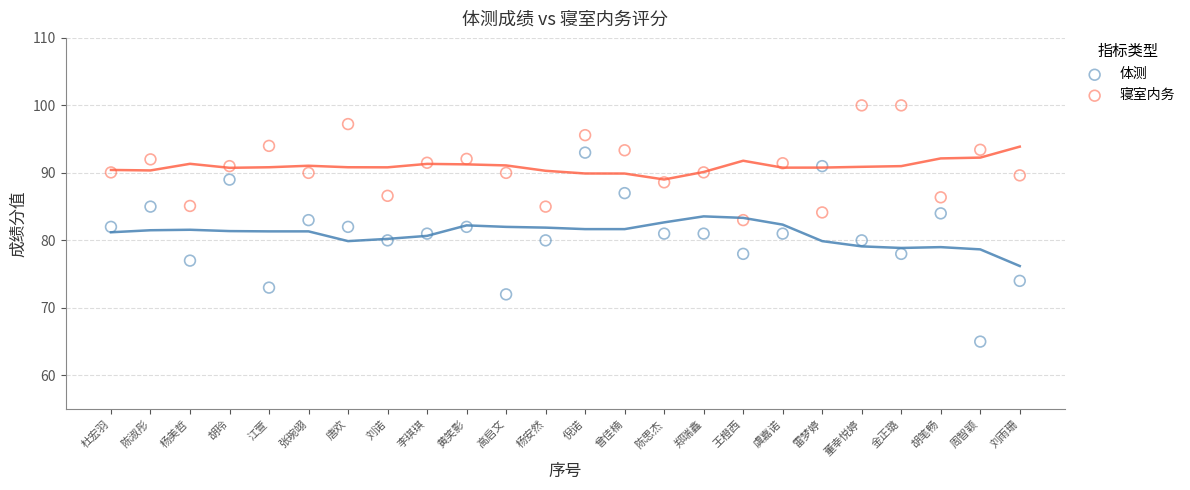

Across all data points, what is the range of Y values (max minus min)?

35.0